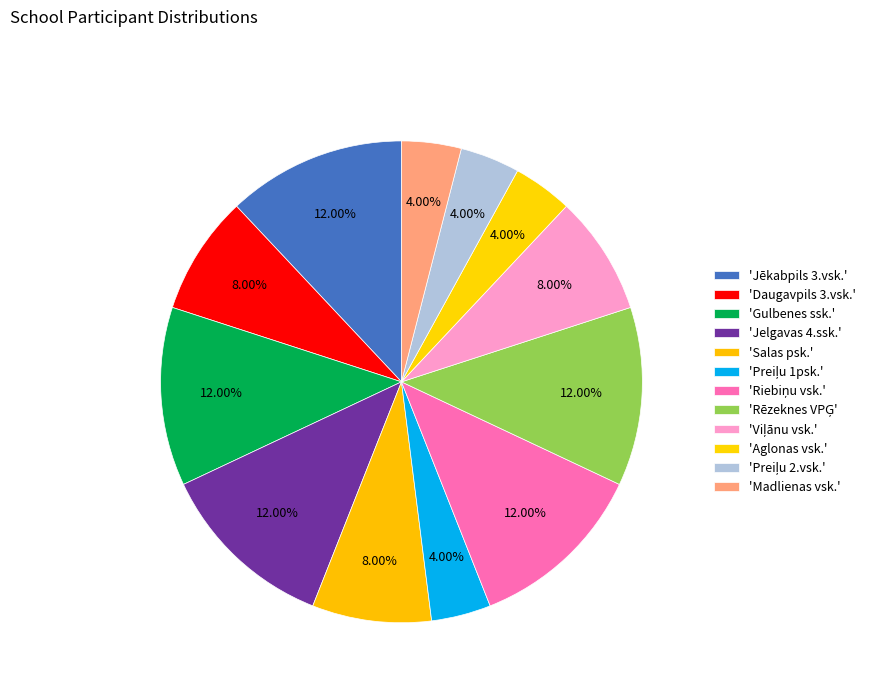

Which slice is the smallest?

Preiļu 1psk.